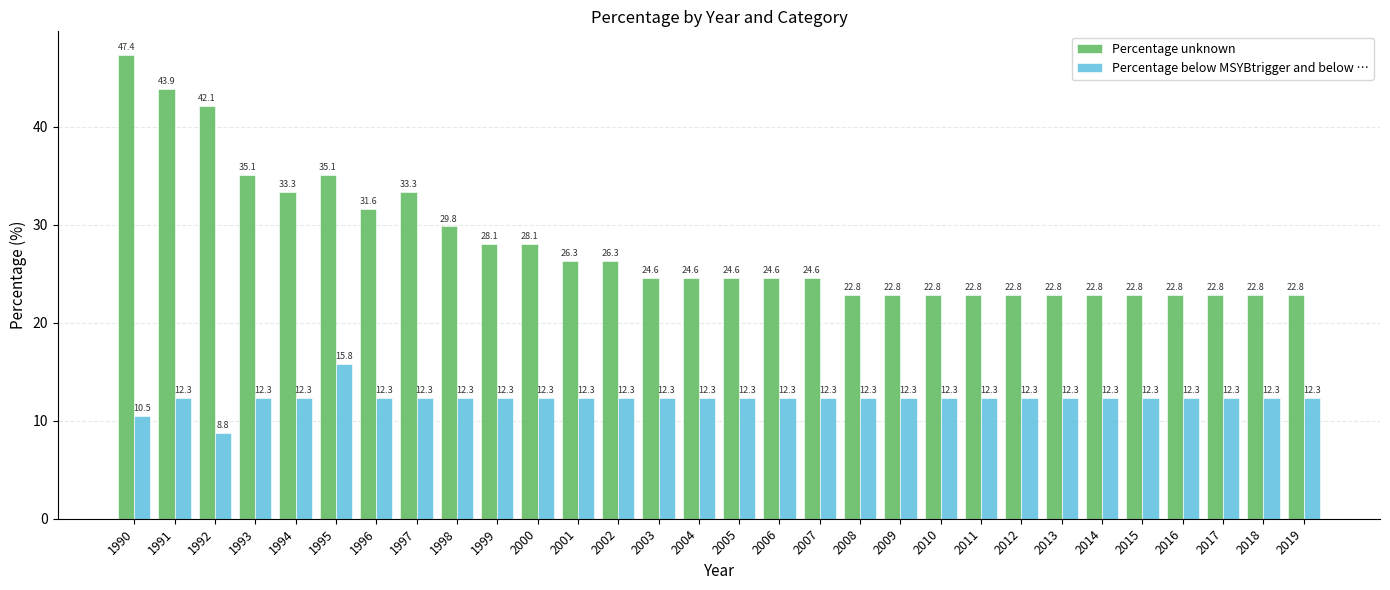

What is the sum of all Percentage below MSYBtrigger and below … values?

366.7